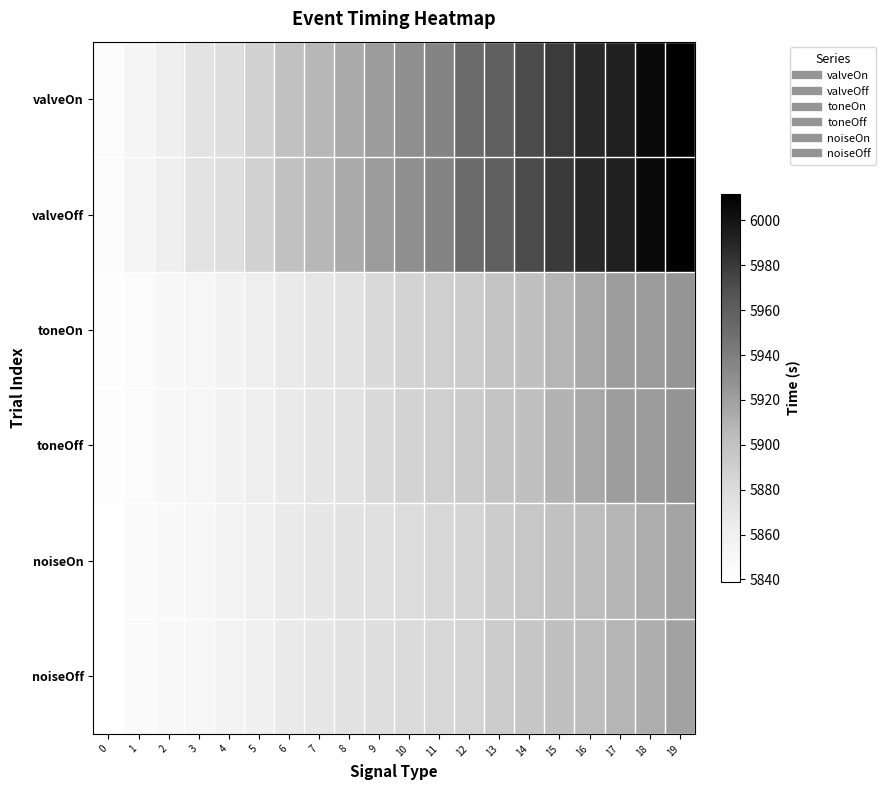

Reading left to right, extract all data points from this chart.

valveOn: 0=5844.4	1=5853.0	2=5861.1	3=5872.2	4=5876.5	5=5887.1	6=5900.7	7=5907.0	8=5913.3	9=5922.0	10=5929.4	11=5935.8	12=5952.2	13=5958.5	14=5970.9	15=5979.4	16=5987.7	17=5992.3	18=6005.4	19=6011.8
valveOff: 0=5844.5	1=5853.0	2=5861.1	3=5872.3	4=5876.6	5=5887.2	6=5900.8	7=5907.1	8=5913.3	9=5922.1	10=5929.4	11=5935.9	12=5952.2	13=5958.6	14=5971.0	15=5979.5	16=5987.7	17=5992.4	18=6005.4	19=6011.9
toneOn: 0=5841.2	1=5844.0	2=5849.2	3=5851.5	4=5857.5	5=5862.4	6=5866.0	7=5870.3	8=5873.5	9=5880.6	10=5886.8	11=5889.4	12=5892.3	13=5898.1	14=5901.5	15=5908.5	16=5915.0	17=5921.0	18=5922.4	19=5926.1
toneOff: 0=5841.3	1=5844.1	2=5849.3	3=5851.6	4=5857.6	5=5862.5	6=5866.1	7=5870.4	8=5873.6	9=5880.7	10=5886.9	11=5889.5	12=5892.4	13=5898.2	14=5901.6	15=5908.6	16=5915.1	17=5921.1	18=5922.5	19=5926.2
noiseOn: 0=5839.0	1=5845.6	2=5847.5	3=5850.4	4=5855.4	5=5859.9	6=5865.3	7=5868.8	8=5873.6	9=5875.9	10=5879.5	11=5882.9	12=5885.4	13=5891.5	14=5895.9	15=5900.9	16=5903.2	17=5907.6	18=5911.9	19=5917.6
noiseOff: 0=5839.5	1=5846.1	2=5848.0	3=5850.9	4=5855.9	5=5860.4	6=5865.8	7=5869.3	8=5874.1	9=5876.4	10=5880.0	11=5883.4	12=5885.9	13=5892.0	14=5896.4	15=5901.4	16=5903.7	17=5908.1	18=5912.4	19=5918.1